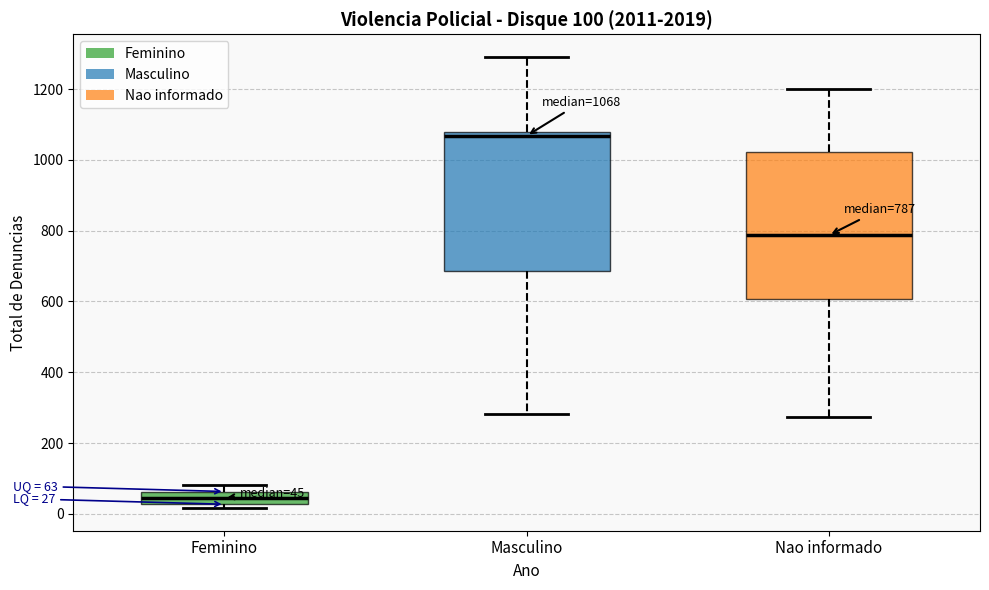

Which box is the tallest, from its lower edge to its upper edge?

Nao informado